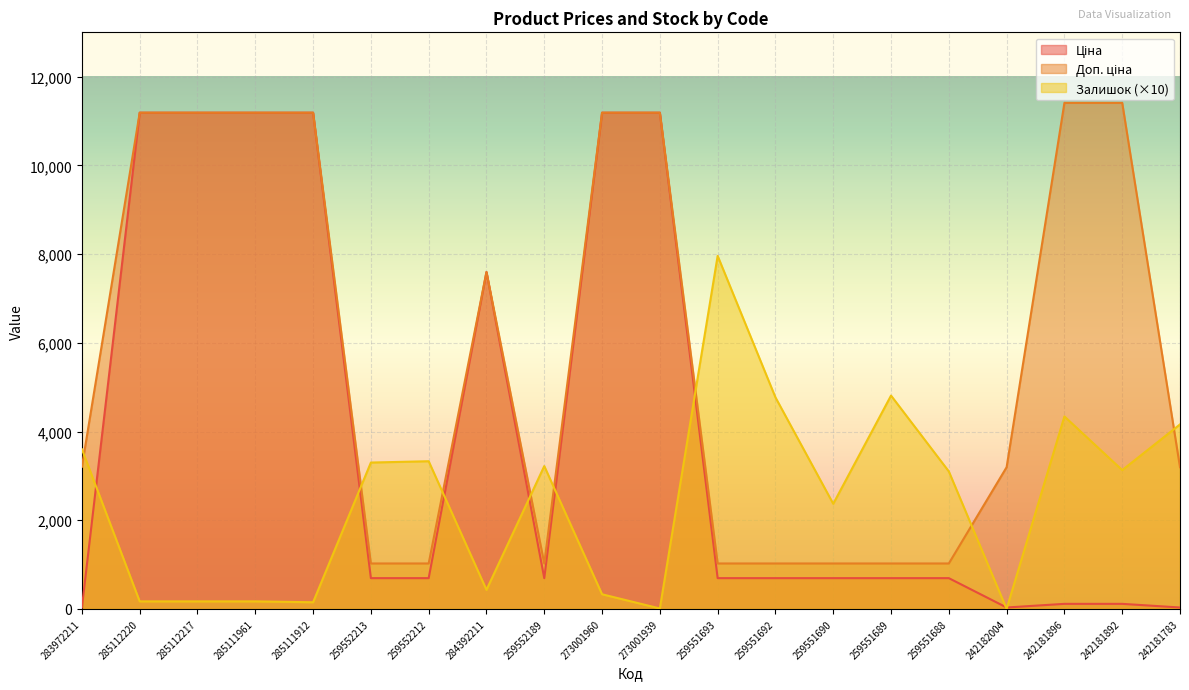

How many intersections are there between Залишок and Ціна?

8